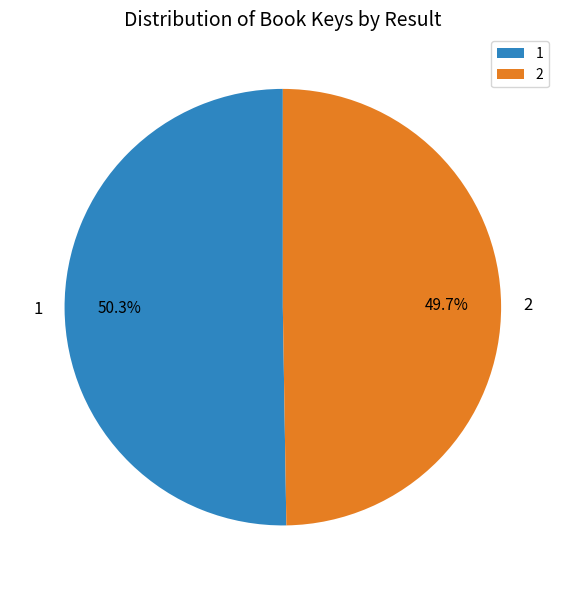

How many slices are in this pie chart?

2